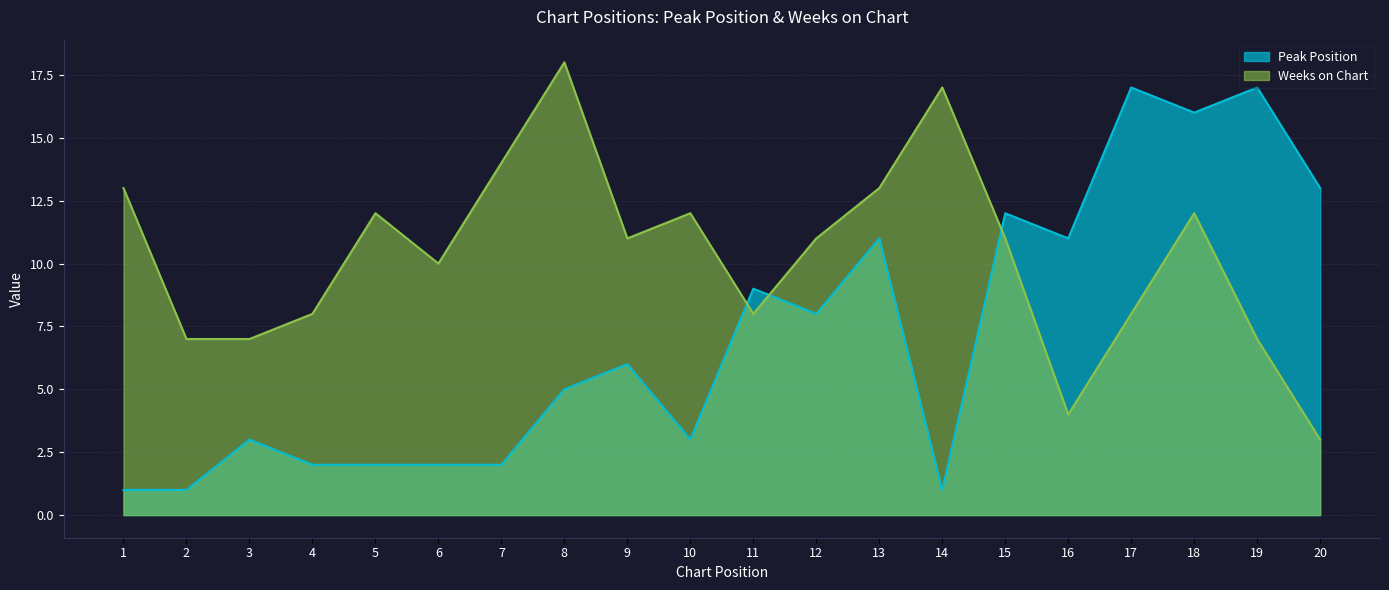

Reading left to right, list all the values displayed in this chart.

Peak Position: 1	1	3	2	2	2	2	5	6	3	9	8	11	1	12	11	17	16	17	13
Weeks on Chart: 13	7	7	8	12	10	14	18	11	12	8	11	13	17	11	4	8	12	7	3